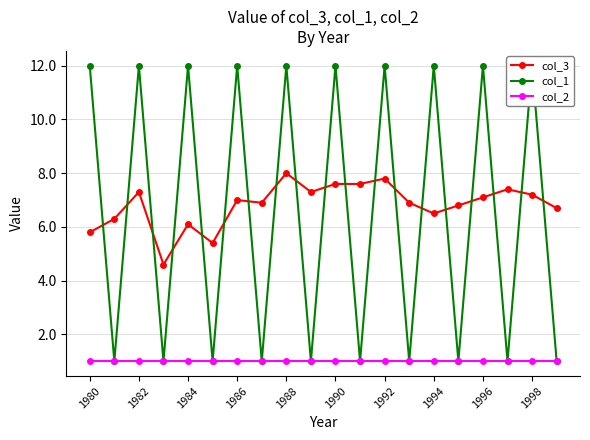

True or false: col_2 and col_1 cross at least once.

False